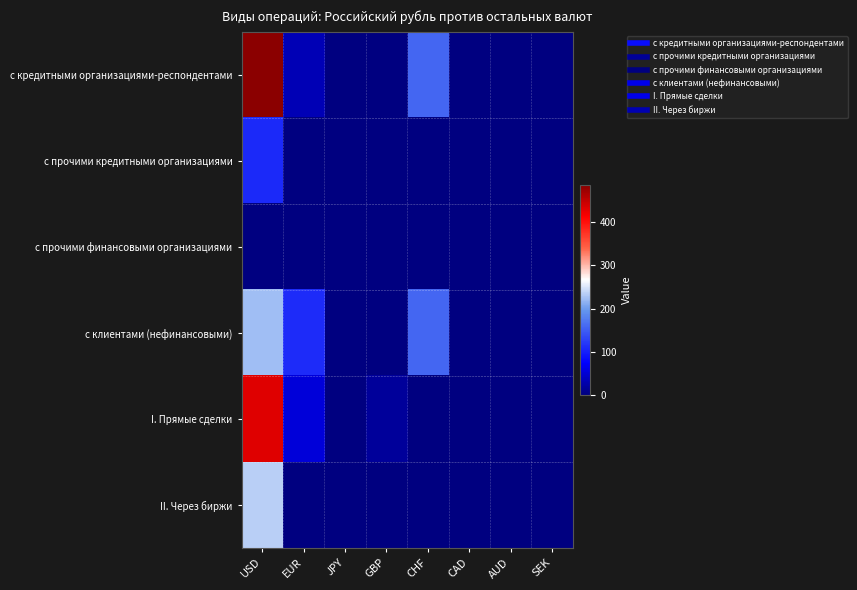

Between GBP and SEK, which series saw the biggest shift?

I. Прямые сделки